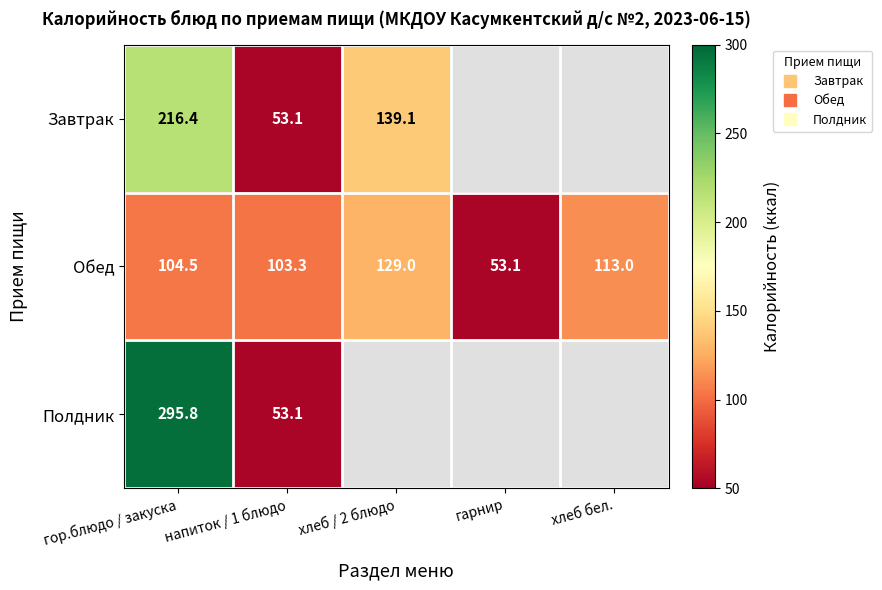

How many distinct data groups are displayed?

3